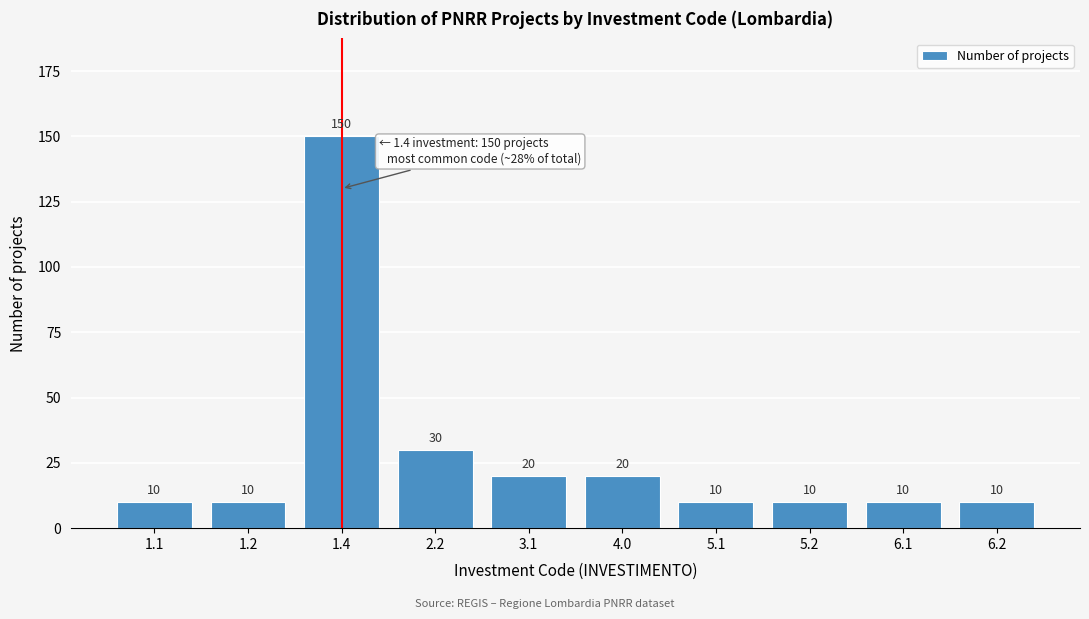

Reading left to right, extract all data points from this chart.

10	10	150	30	20	20	10	10	10	10